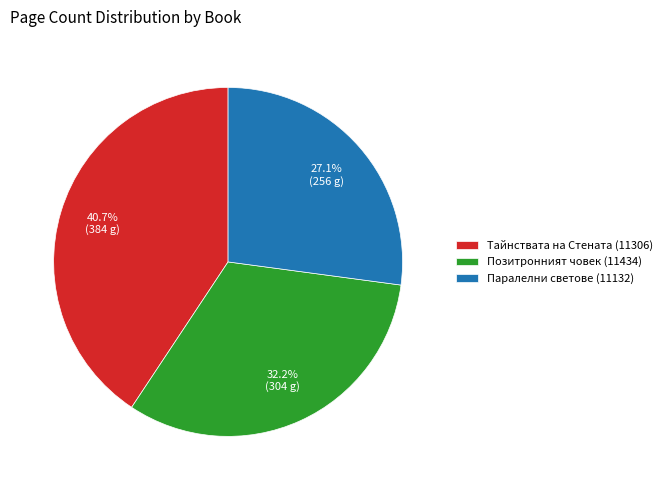

The Тайнствата на Стената (11306) slice represents 55% of the pie. True or false?

False